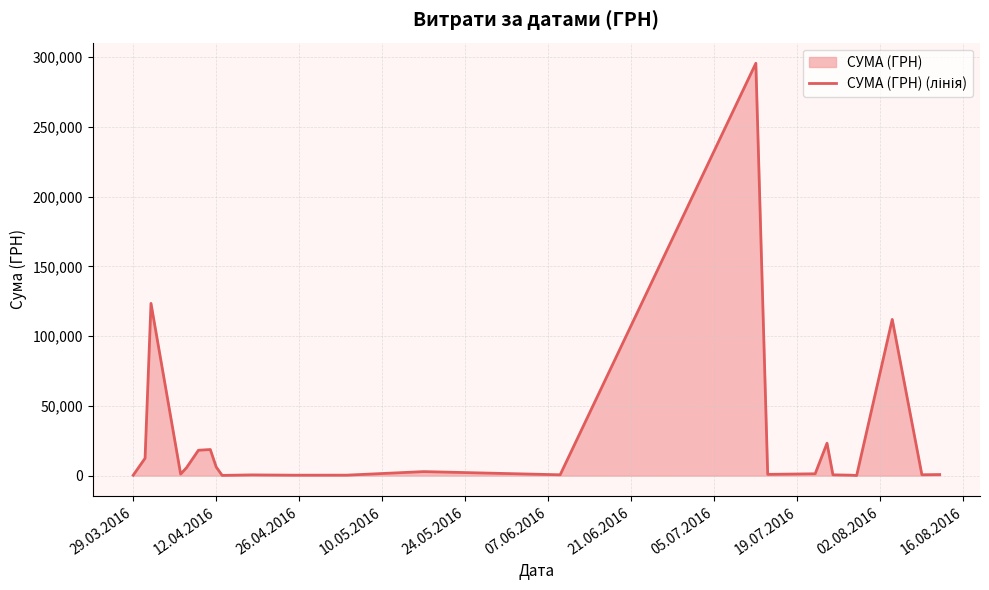

What is the maximum value shown in the chart?

295638.6